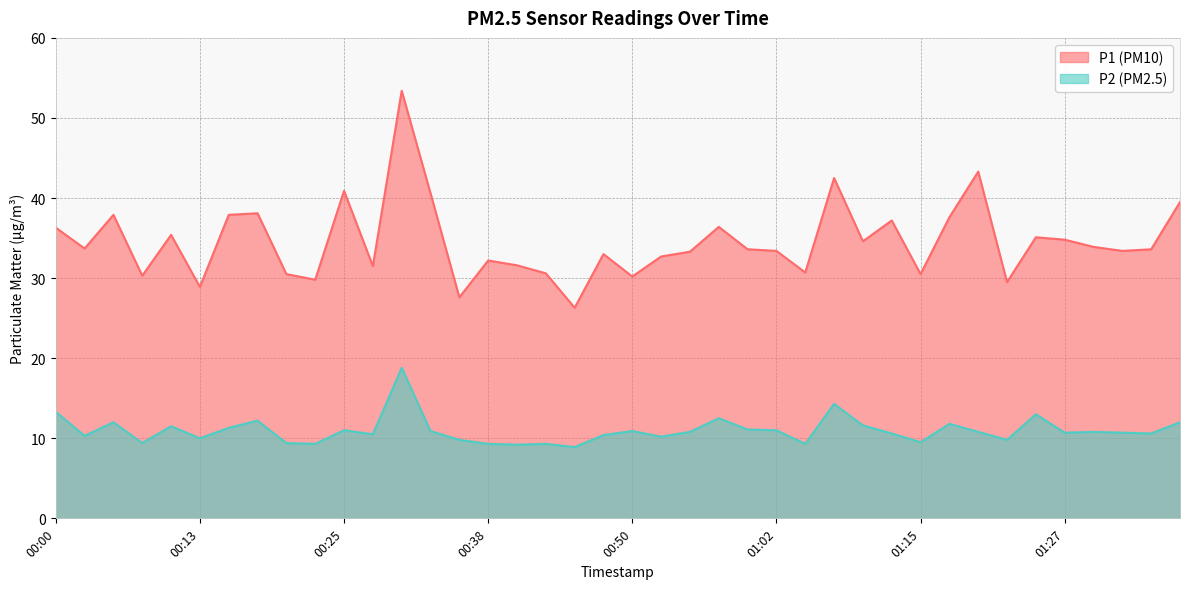

Is it true that P2 equals 2.9 at 01:29?

False